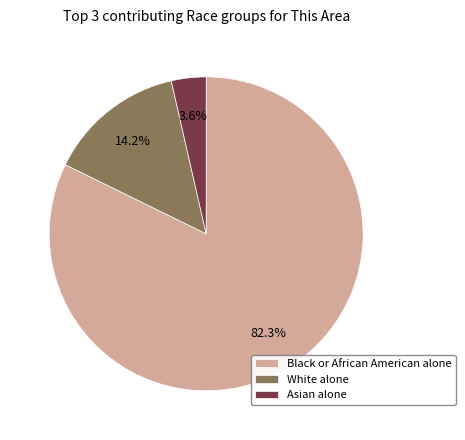

How many slices are in this pie chart?

3